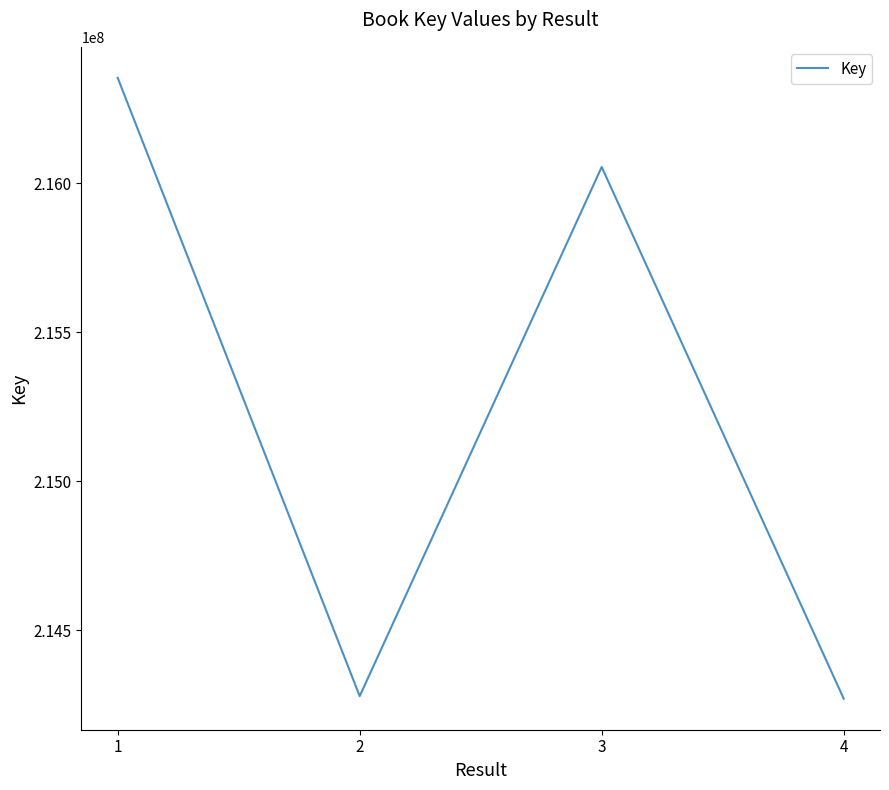

How many categories are shown in the chart?

4